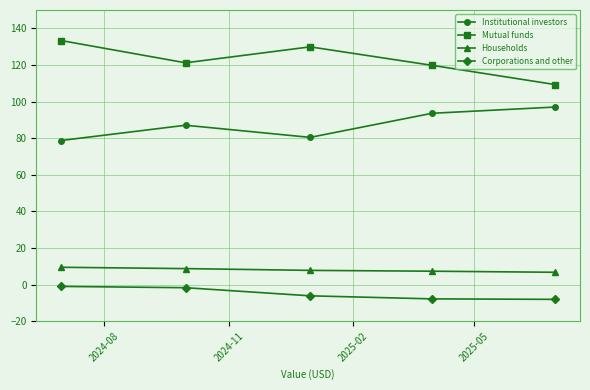

Does the chart have visible grid lines?

Yes